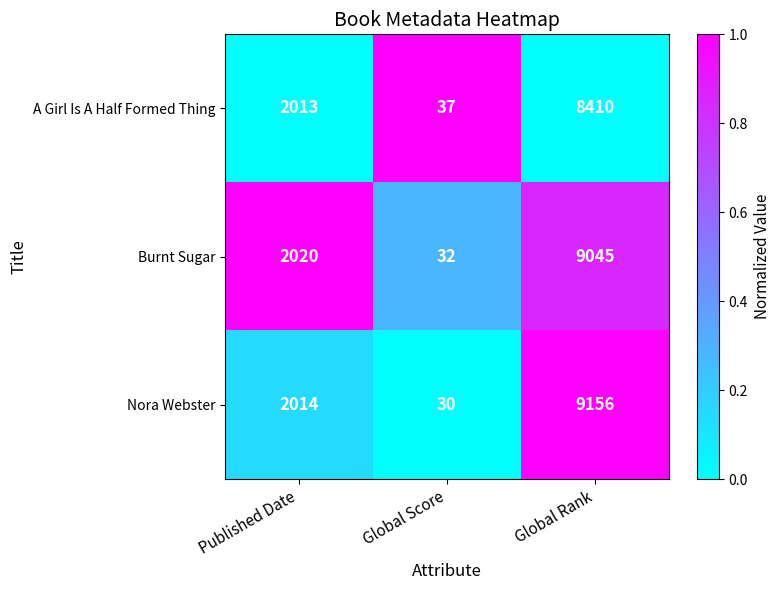

Which series has the largest total across all categories?

Nora Webster